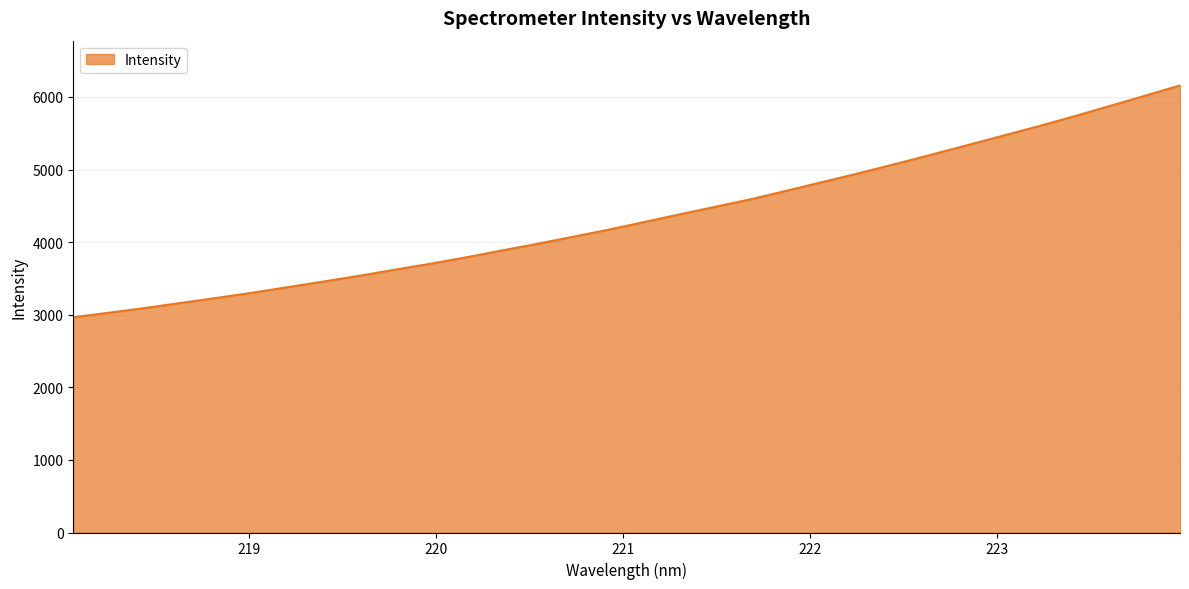

What is the greatest value displayed?

6159.7